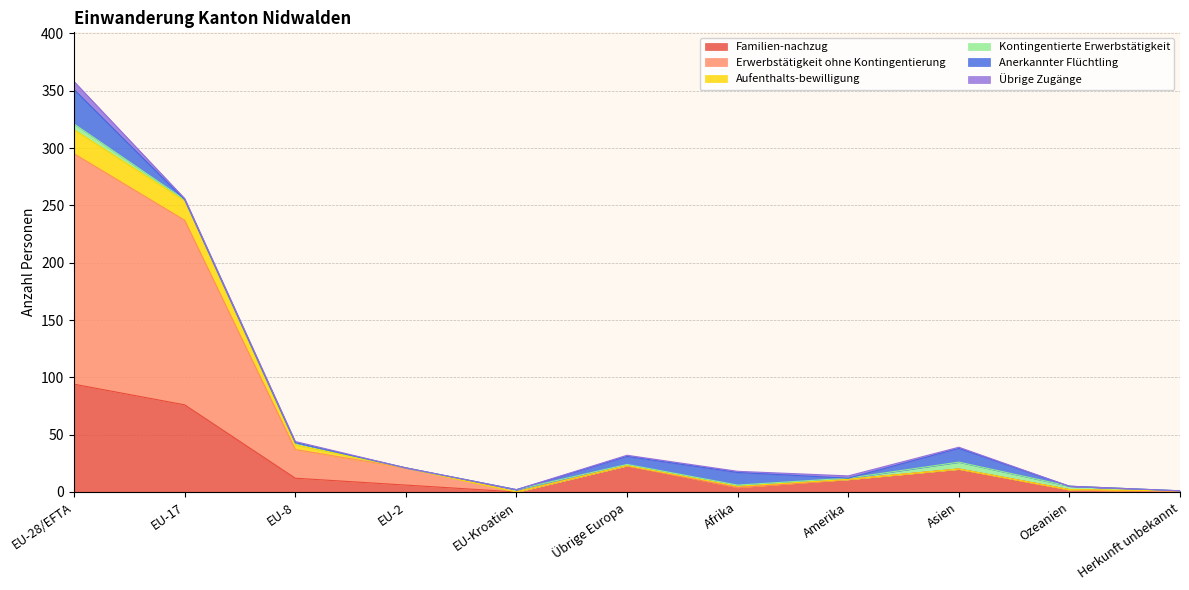

What is the highest value of the Familien-nachzug series?

94